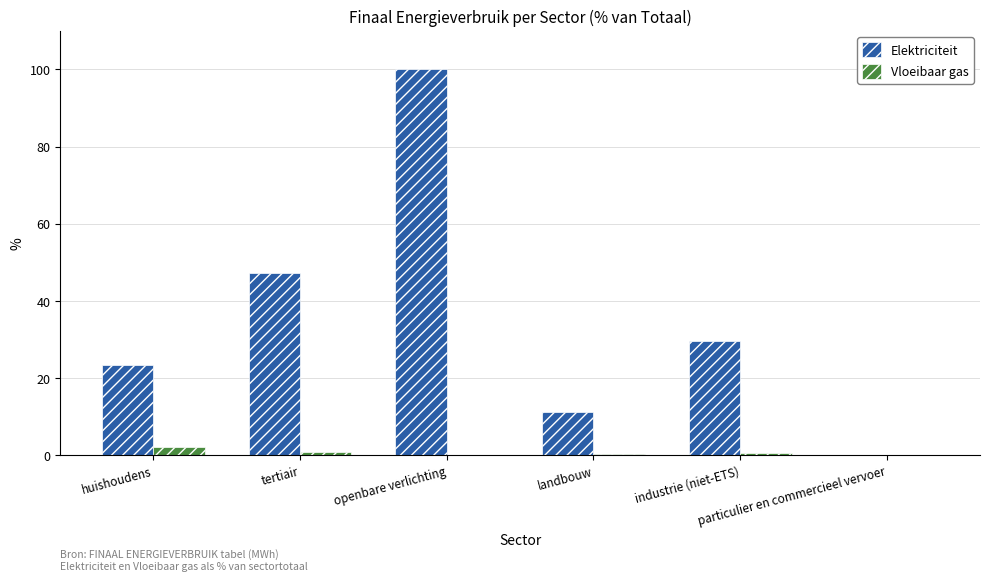

What is the sum of all Elektriciteit values?

211.8